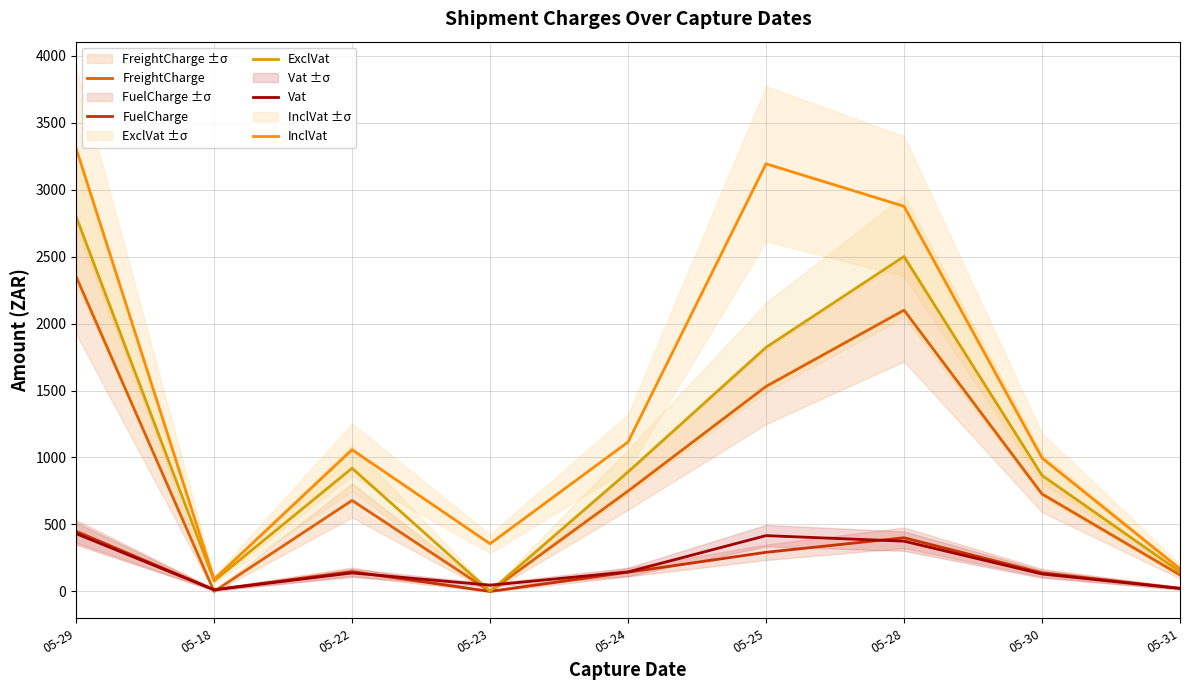

True or false: ExclVat and FuelCharge cross at least once.

False